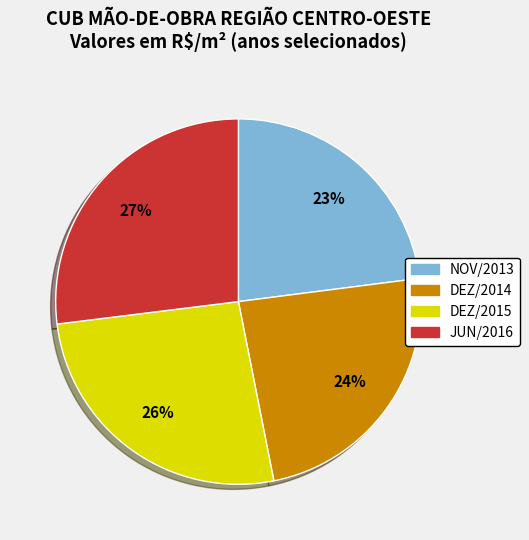

To the nearest percent, what is the average slice percentage?

25%